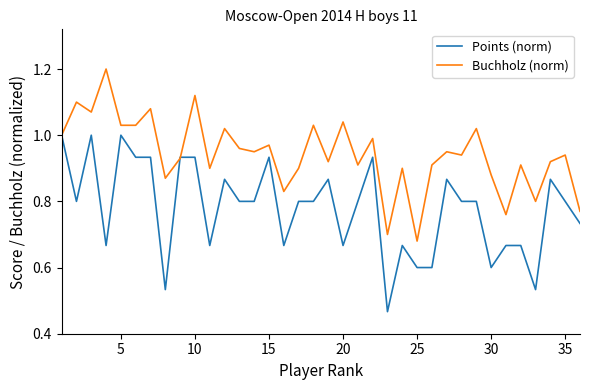

What is the greatest value displayed?

1.2